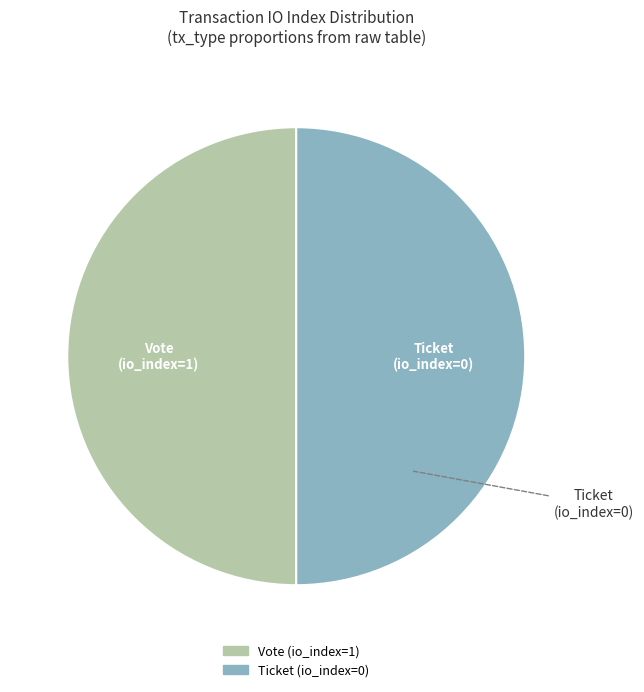

The Ticket (io_index=0) slice represents 50% of the pie. True or false?

True